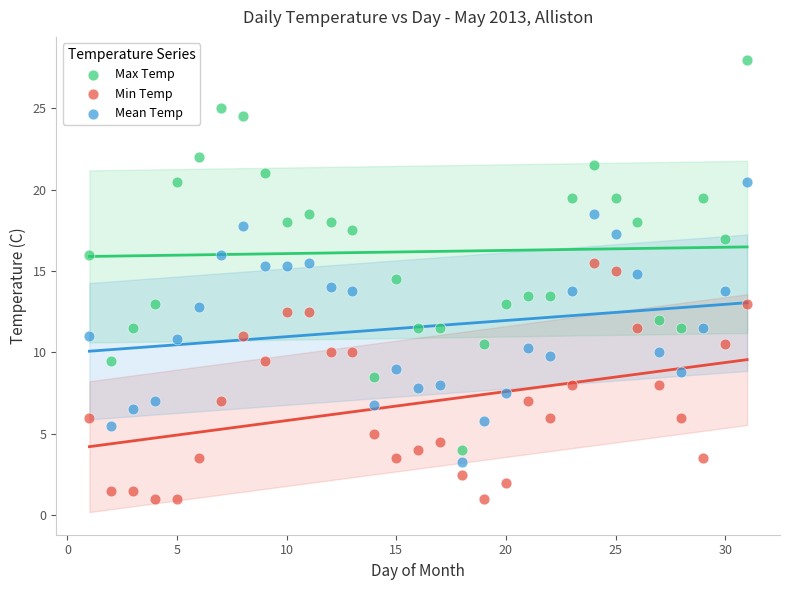

Across all data points, what is the range of Y values (max minus min)?

27.0